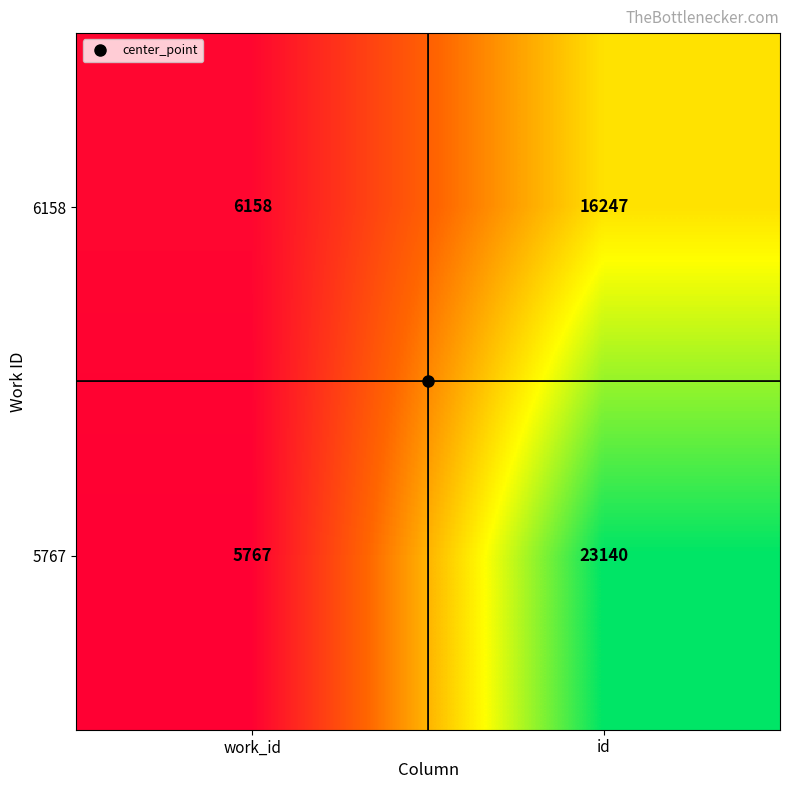

Is it true that 5767 equals 23140 at id?

True